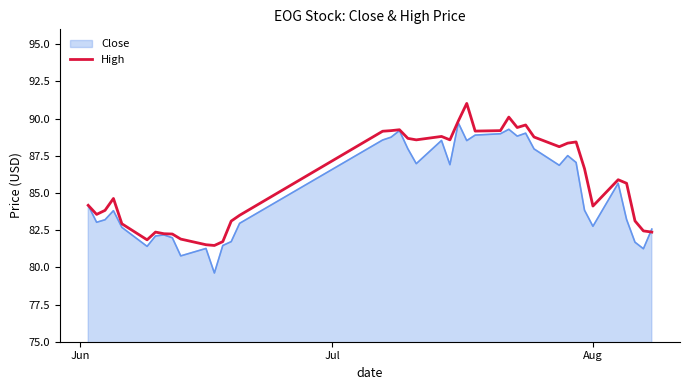

What is the greatest value displayed?

91.0